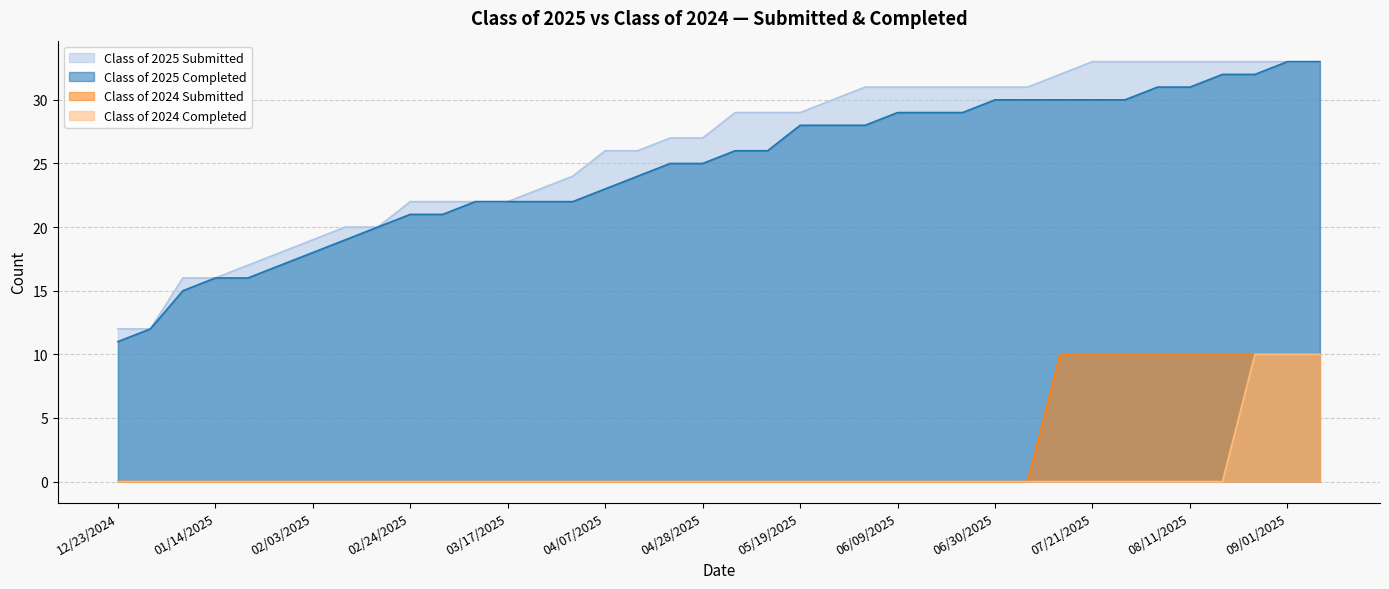

True or false: Class of 2025 Completed and Class of 2024 Completed cross at least once.

False